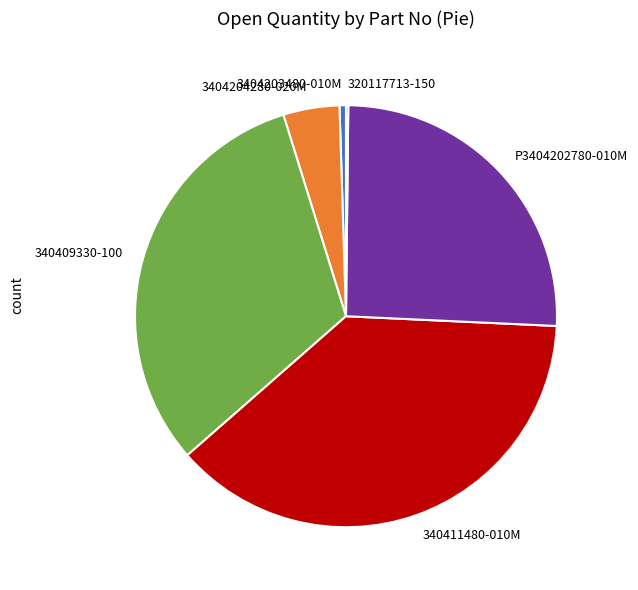

Which category has the biggest portion of the pie?

340411480-010M